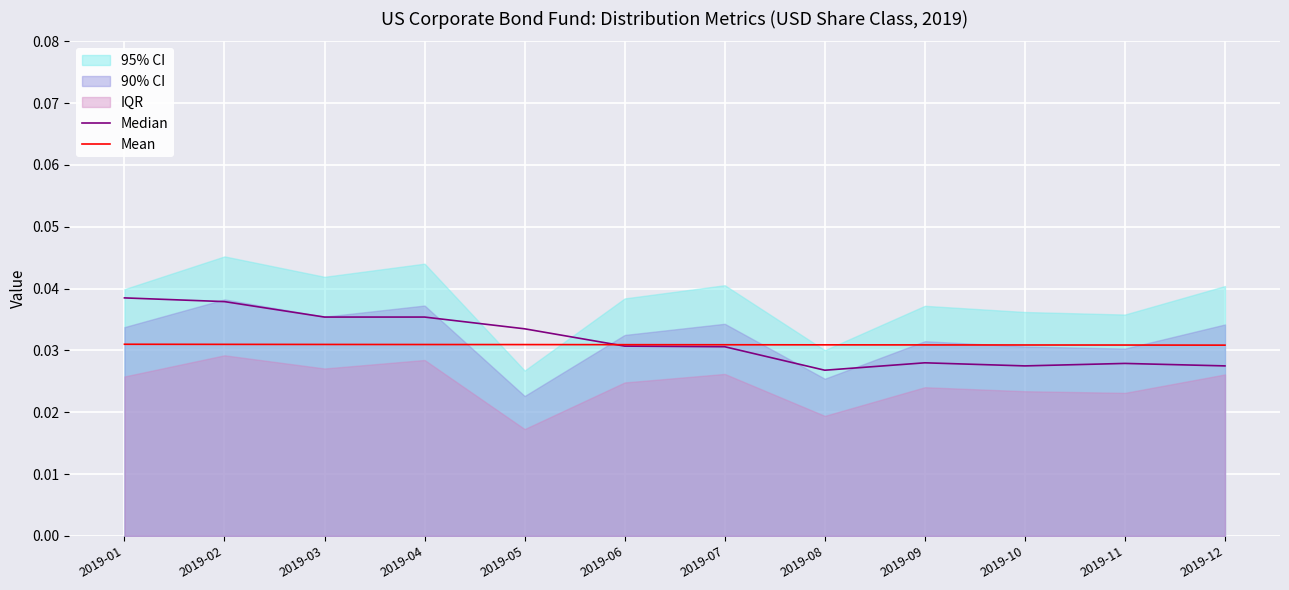

Is it true that Mean equals 0.0 at 2019-07?

False